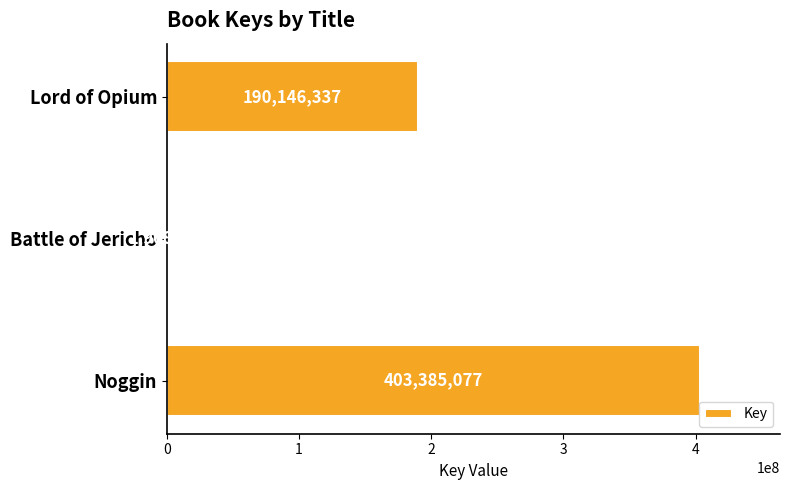

What is the change in value from Battle of Jericho to Noggin?

+401476982